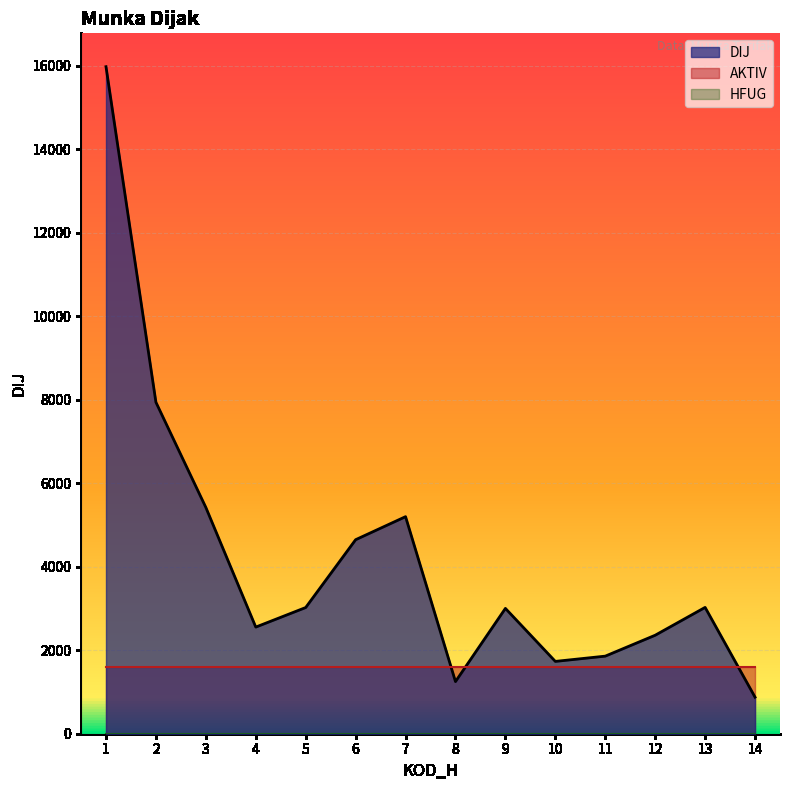

What is the greatest value displayed?

15983.0